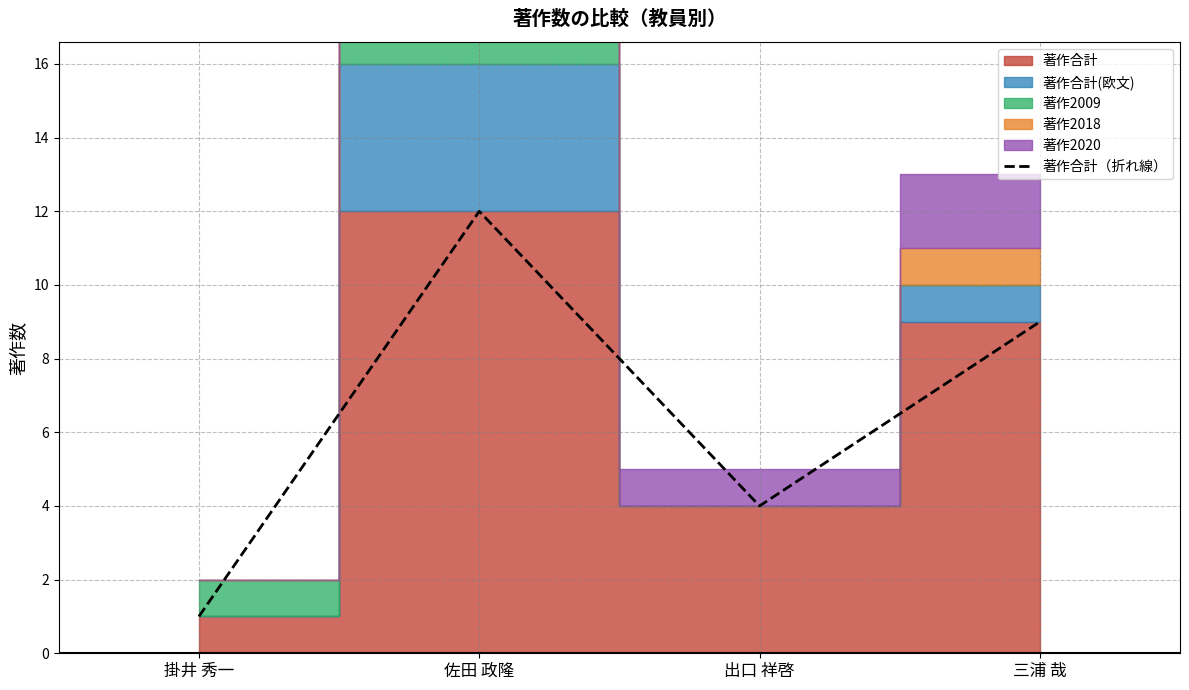

What position from the left is 三浦 哉?

4